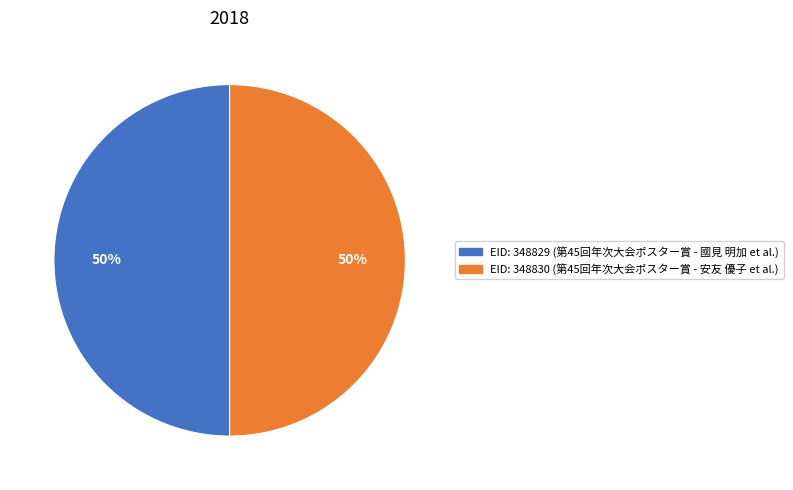

How many slices are in this pie chart?

2